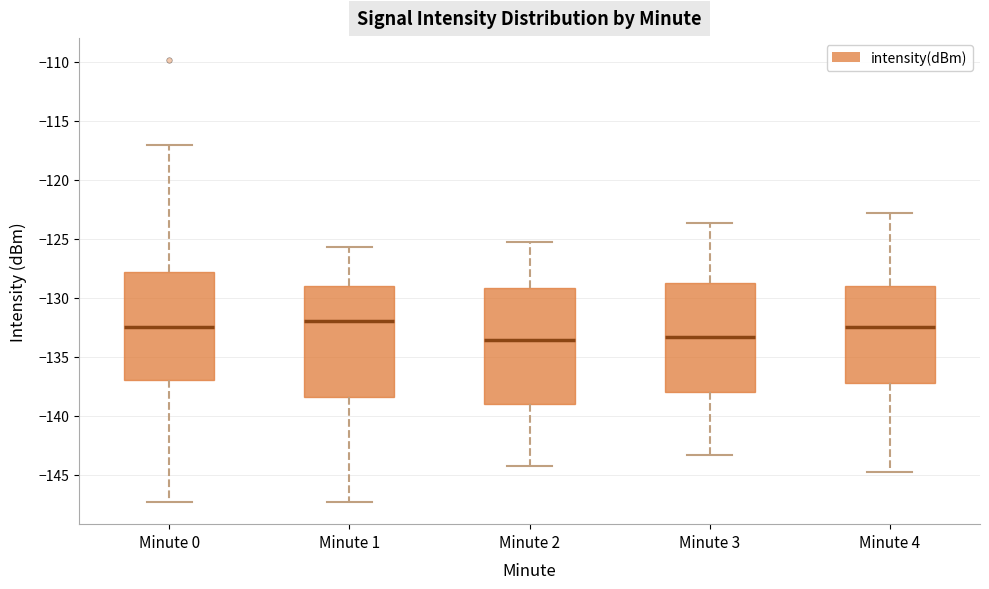

Where does the upper whisker of the box for Minute 3 end on the y-axis? The values are not printed on the chart, so give them approximately, as read against the axis.

-123.5